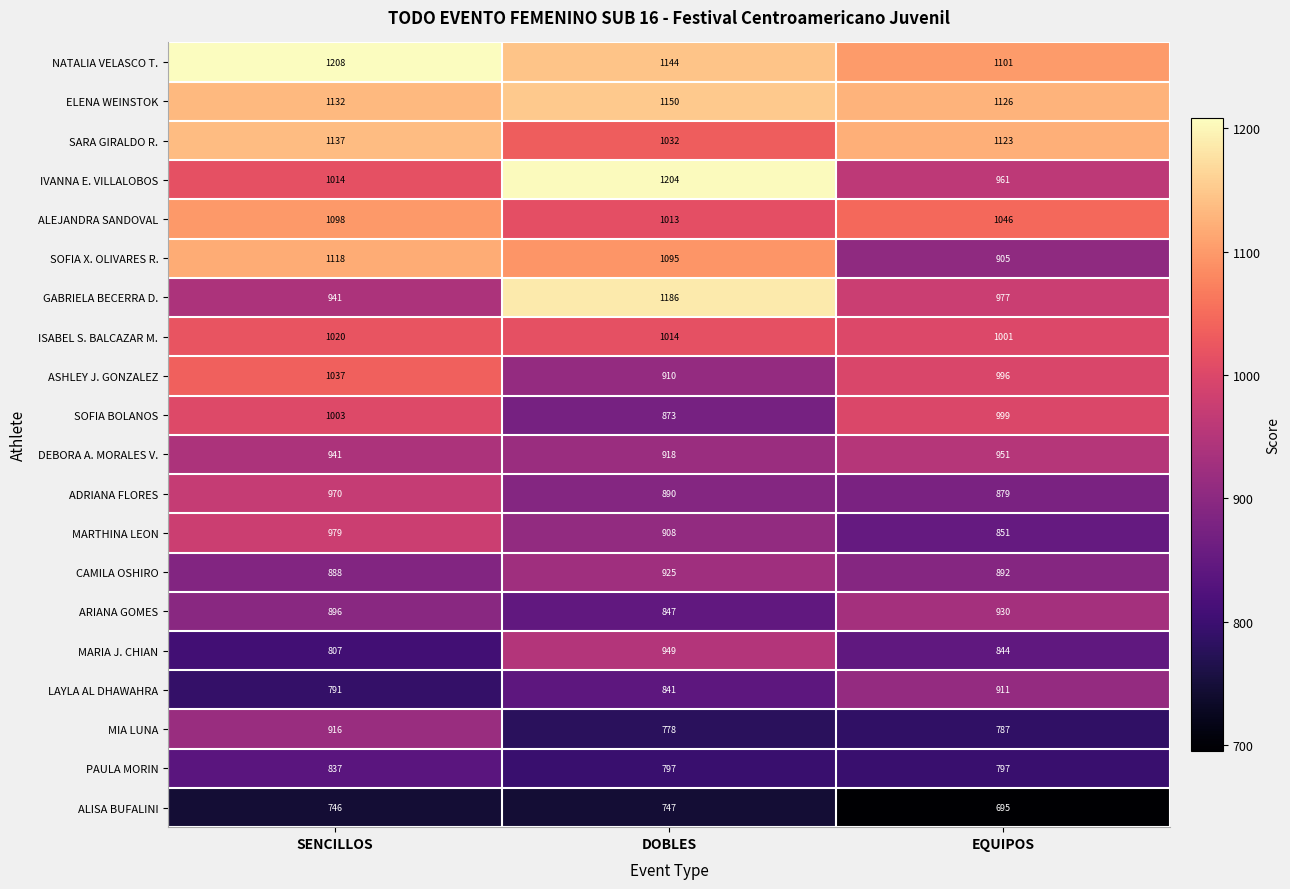

How many ARIANA GOMES values are between 847 and 930?

3